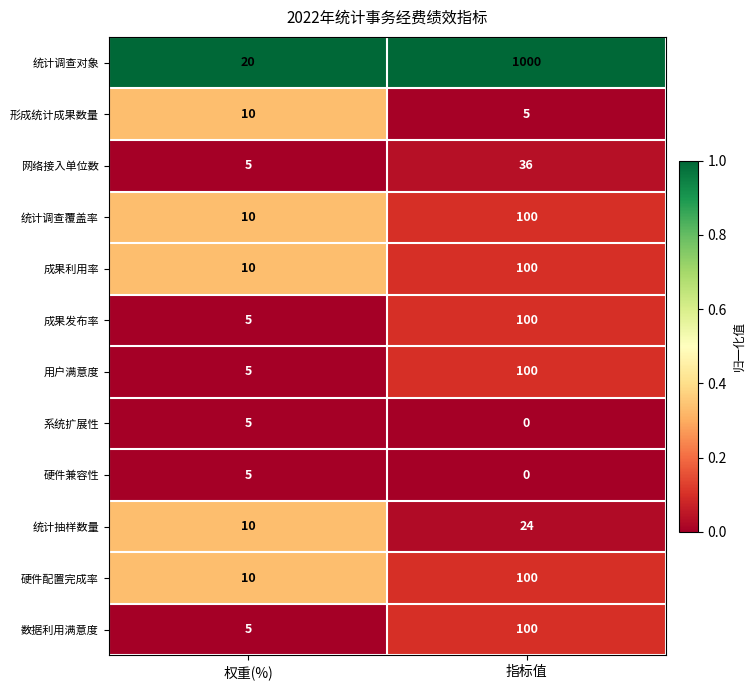

The 成果发布率 series shows 2 at 权重(%). True or false?

False